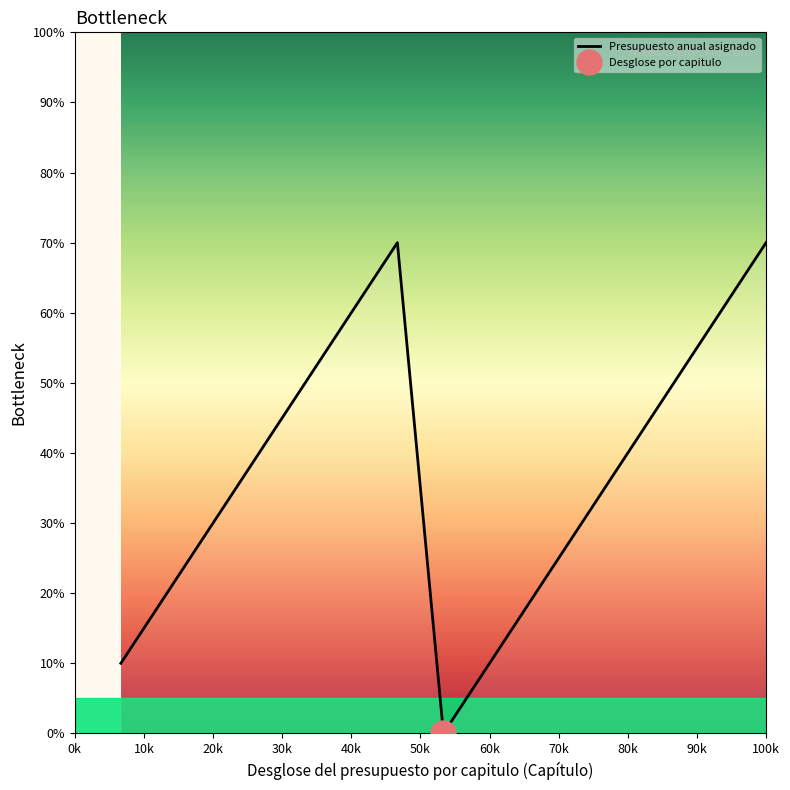

How many interior local valleys (lower than both neighbors) does the data have?

1